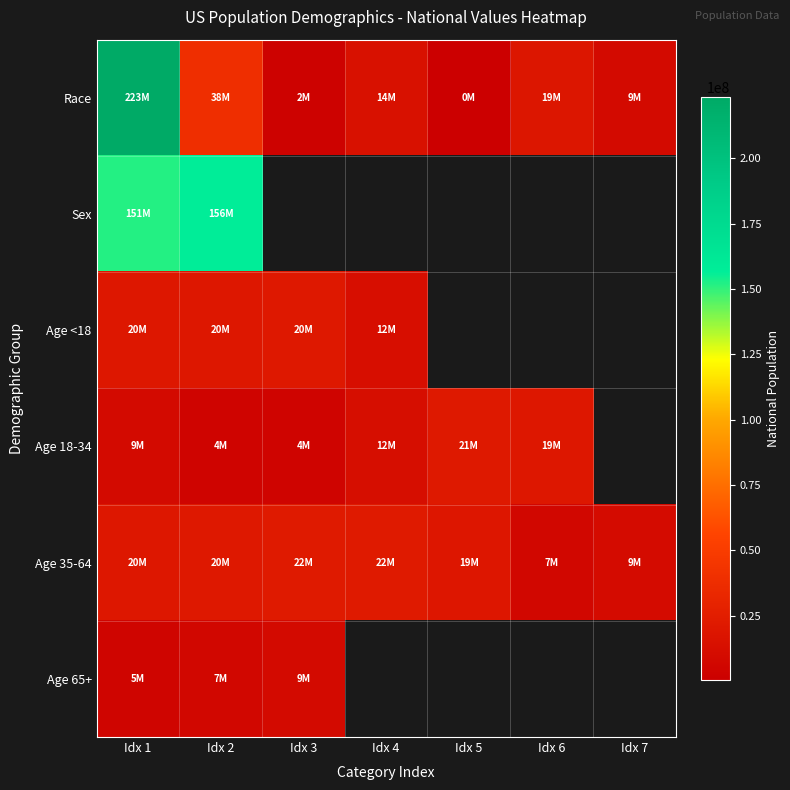

Rank the series by their maximum value, from lowest to highest.

Age 65+, Age <18, Age 18-34, Age 35-64, Sex, Race